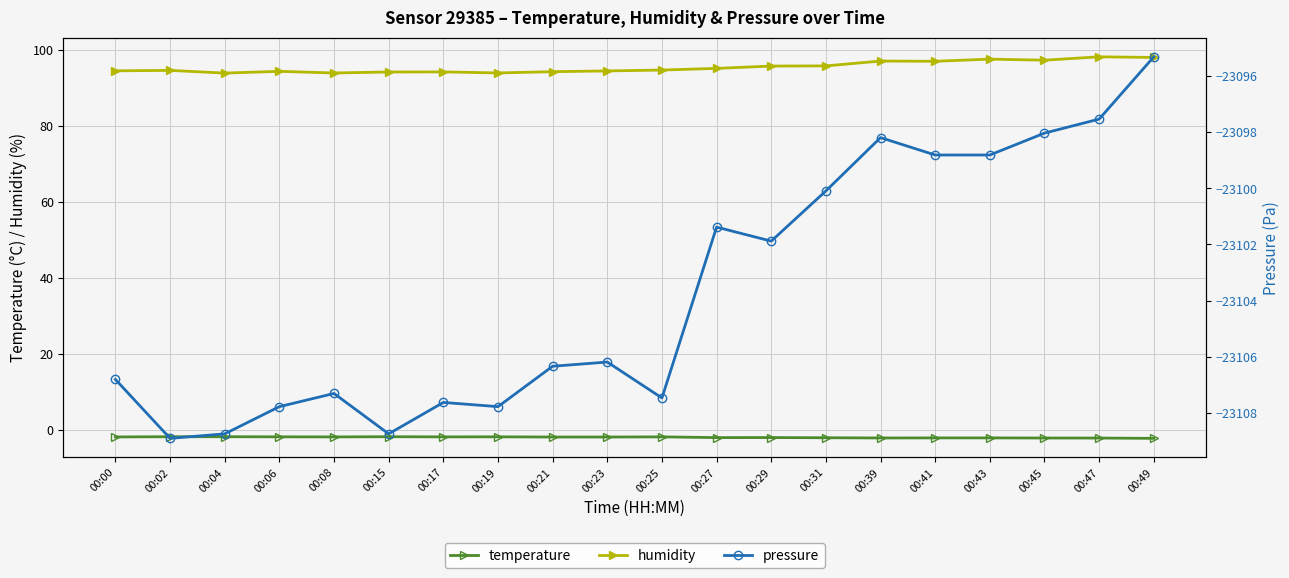

How many interior local peaks does the pressure series have?

5